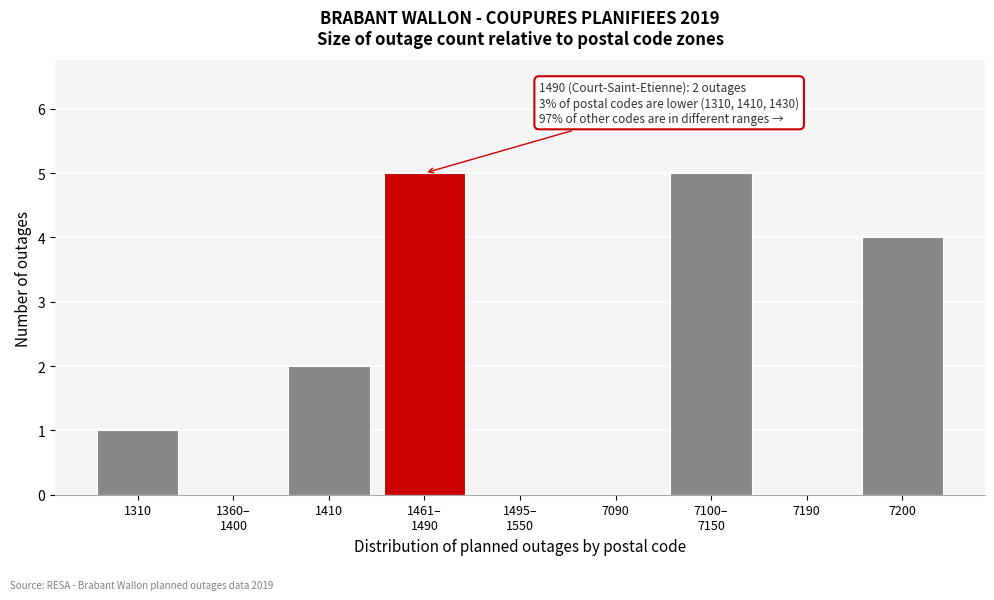

What is the sum of all values?

17